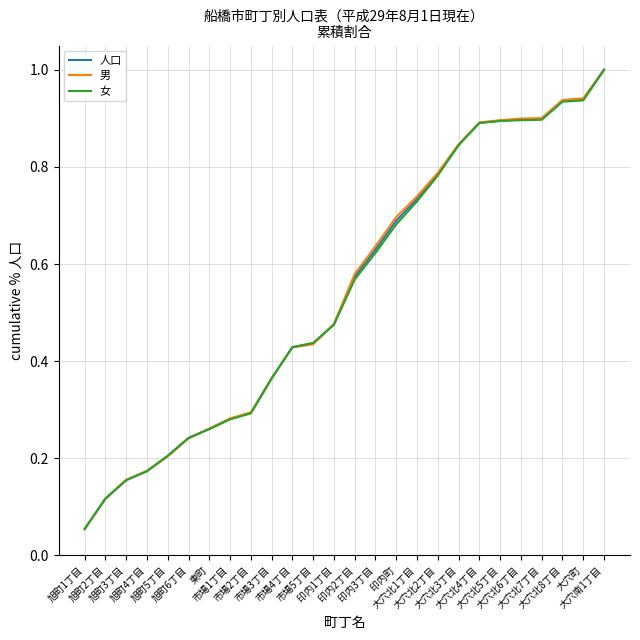

Between 旭町1丁目 and 東町, which series saw the biggest shift?

男